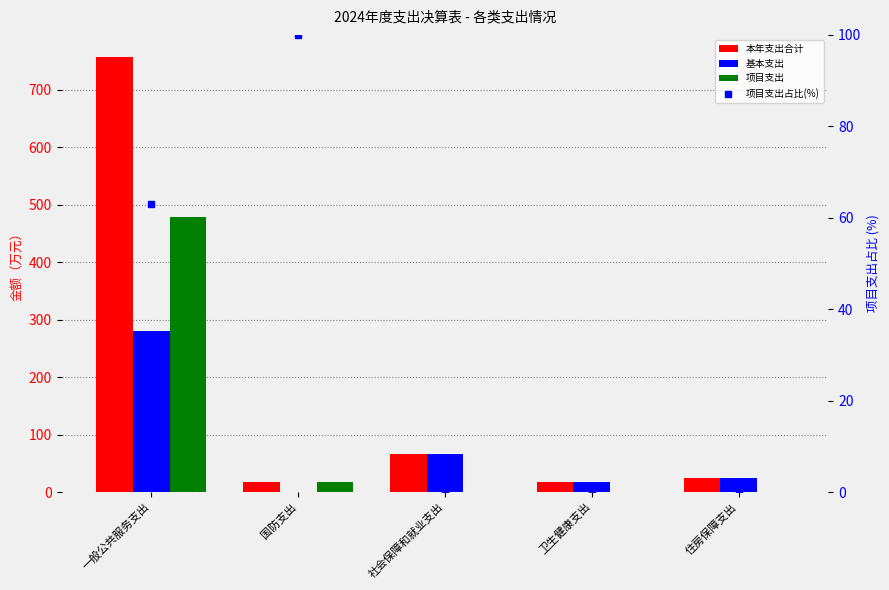

Reading left to right, what are all the values shown in this chart?

本年支出合计: 一般公共服务支出=757.1	国防支出=18.1	社会保障和就业支出=66.3	卫生健康支出=17.4	住房保障支出=23.8
基本支出: 一般公共服务支出=279.5	国防支出=0.0	社会保障和就业支出=66.3	卫生健康支出=17.4	住房保障支出=23.8
项目支出: 一般公共服务支出=477.6	国防支出=18.1	社会保障和就业支出=0.0	卫生健康支出=0.0	住房保障支出=0.0
项目支出占比(%): 一般公共服务支出=63.1	国防支出=100.0	社会保障和就业支出=0.0	卫生健康支出=0.0	住房保障支出=0.0